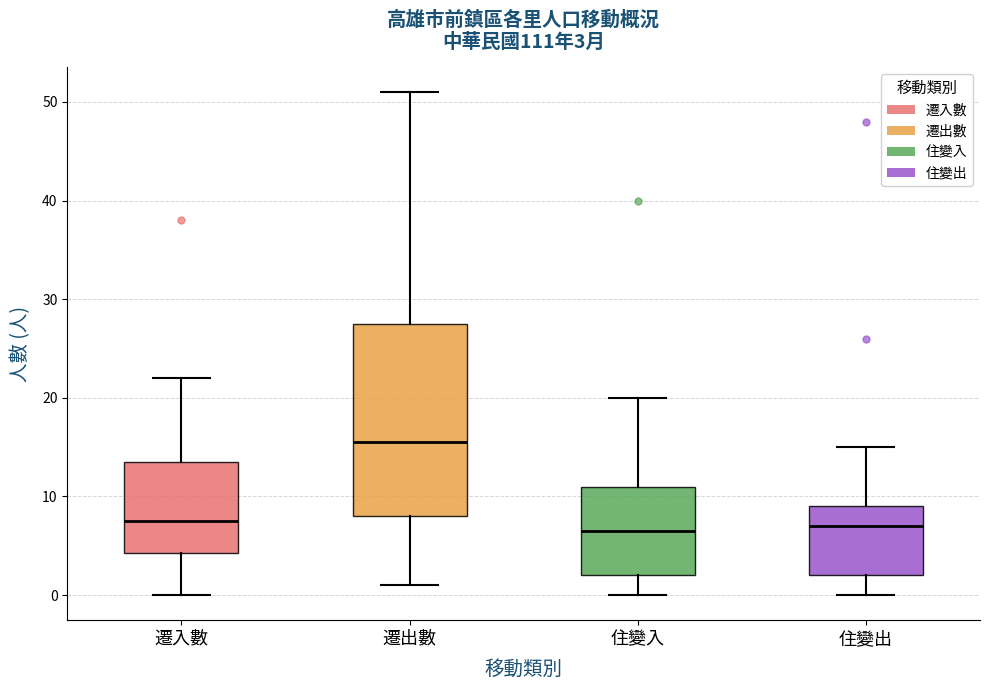

Comparing the boxes themselves (not the whiskers), which one is the tallest?

遷出數